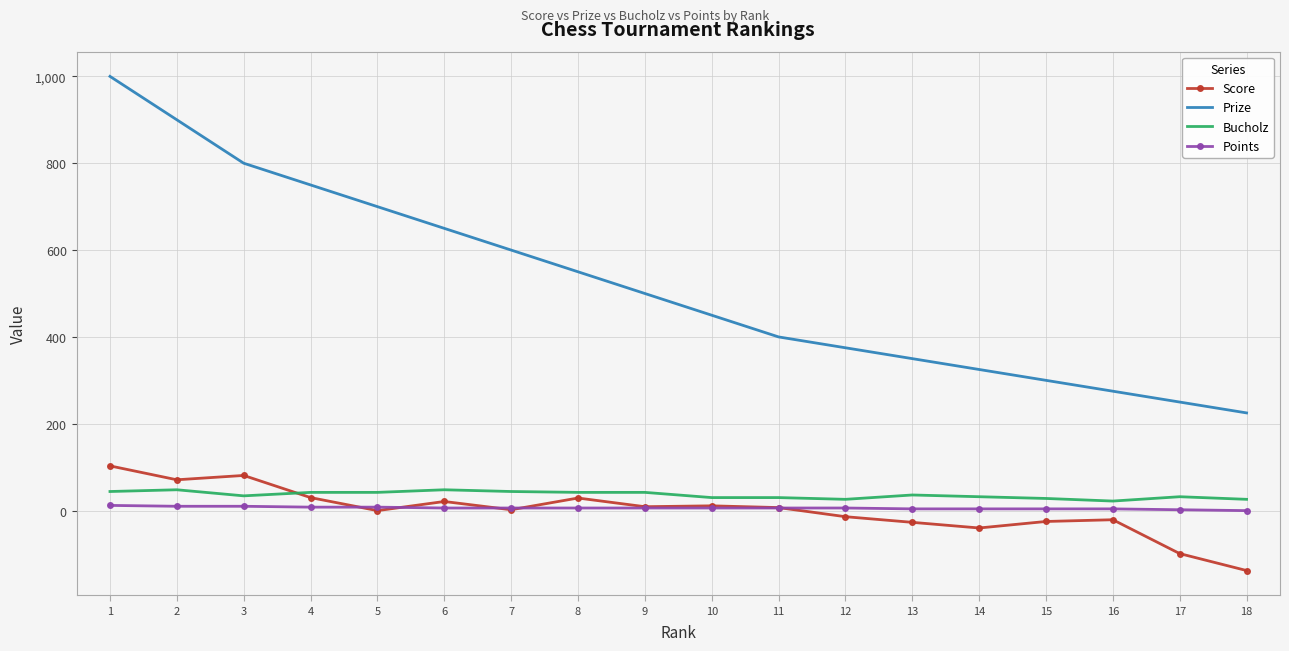

Which series has the largest range (max minus min)?

Prize